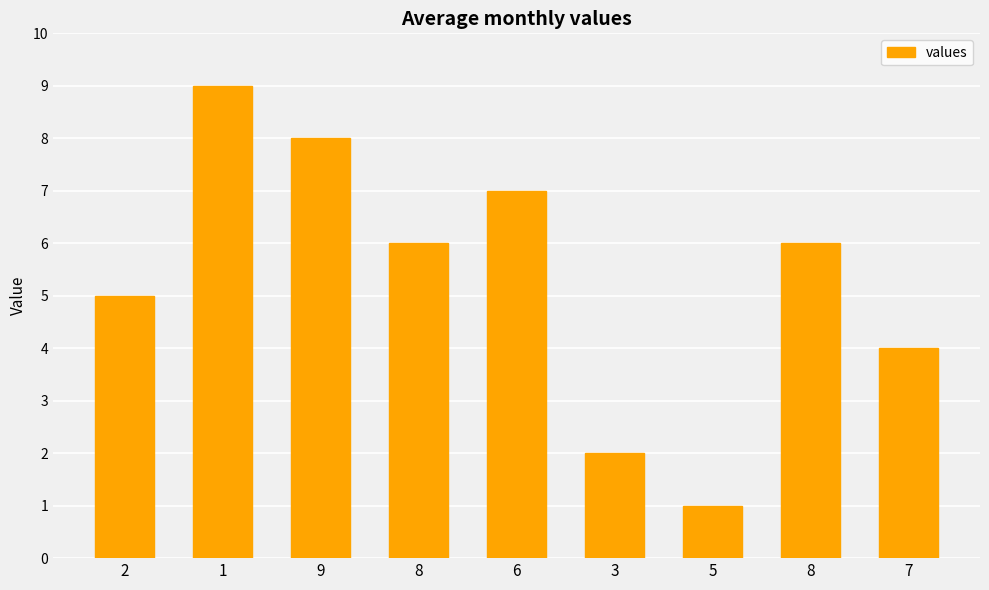

How many series are shown in this chart?

1